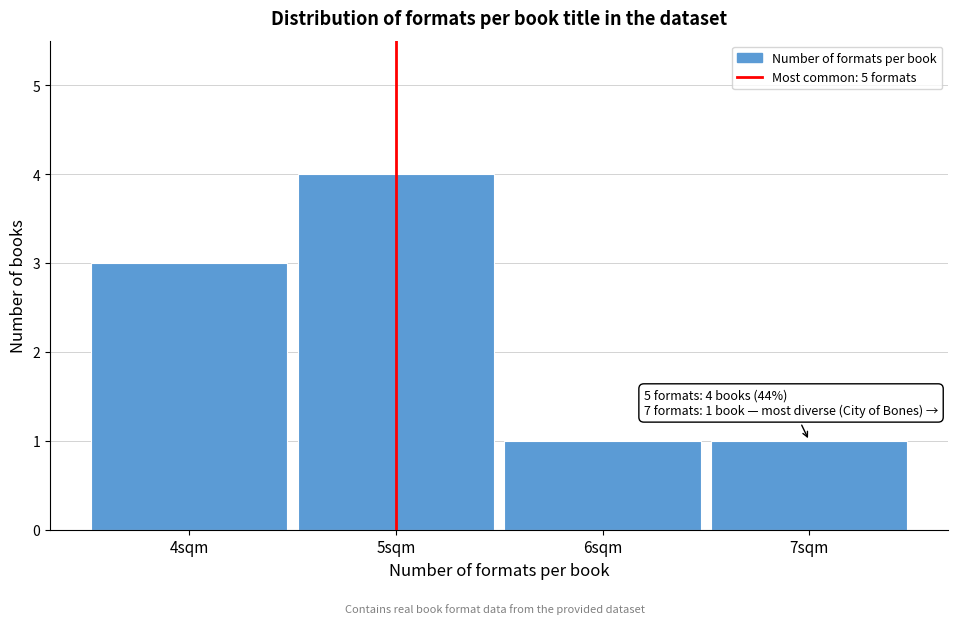

Over which range of the x-axis is the bar tallest?

4.5 to 5.5